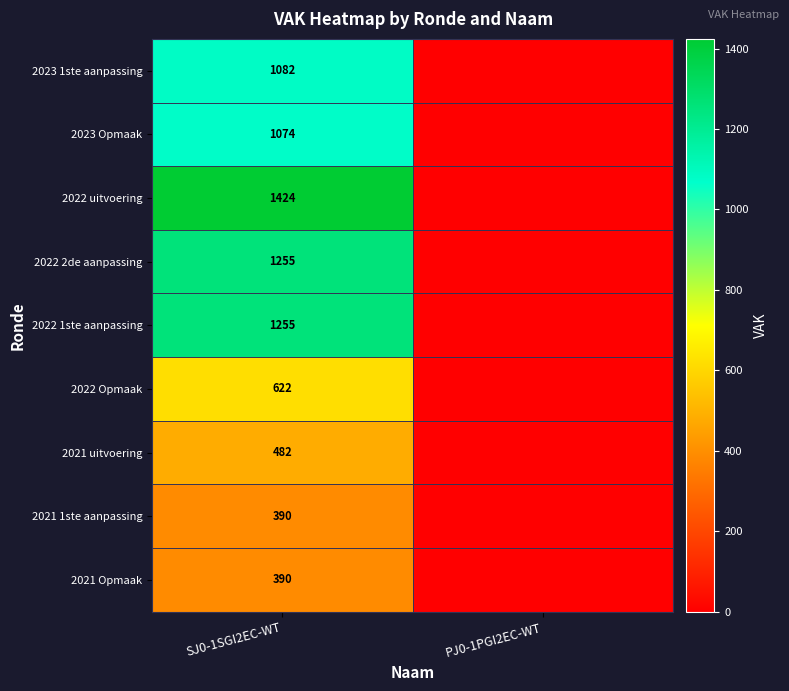

The 2022 Opmaak series shows 622 at SJ0-1SGI2EC-WT. True or false?

True